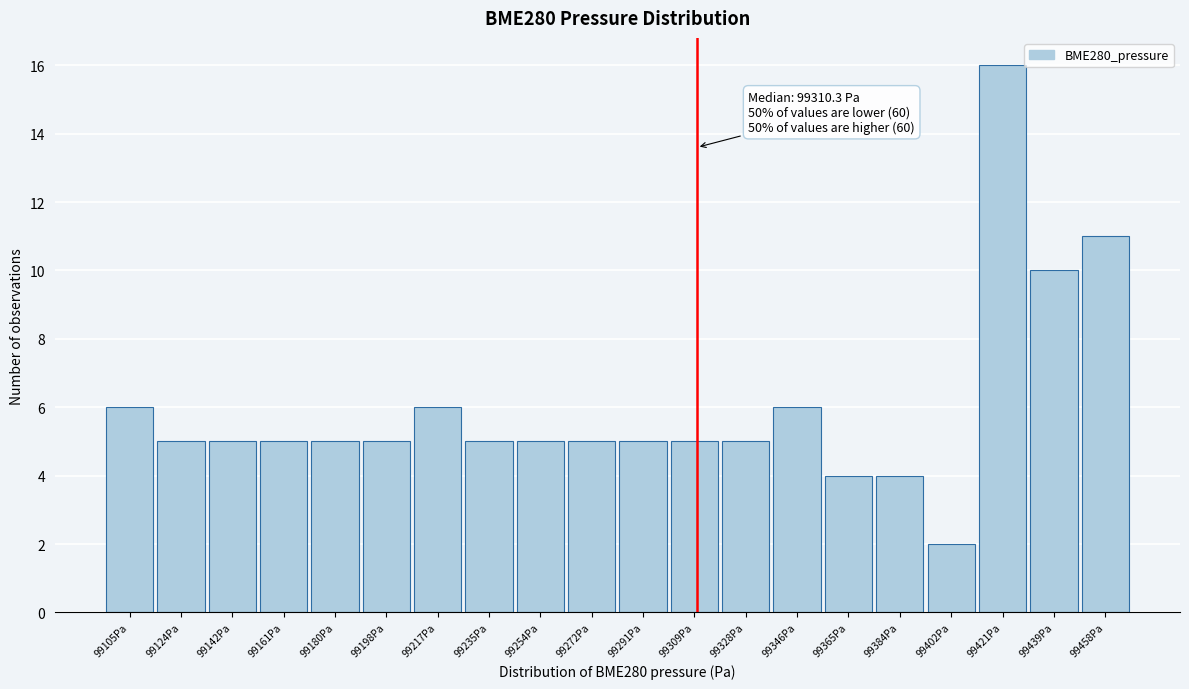

Over which range of the x-axis is the bar tallest?

99412 to 99430